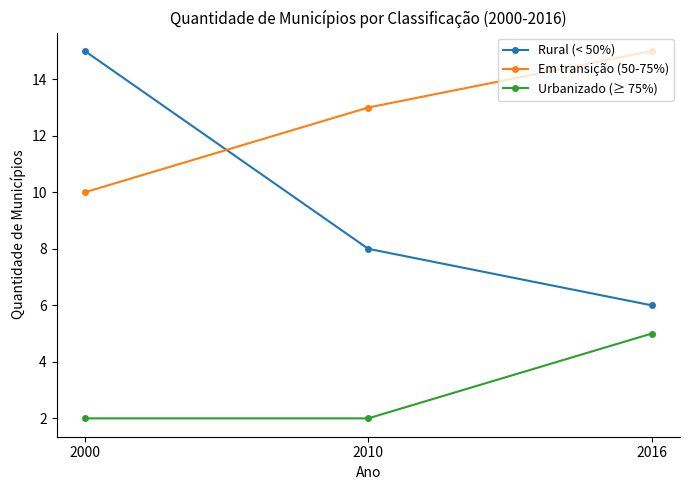

What are all the series names shown in the legend?

Rural (< 50%), Em transição (50-75%), Urbanizado (≥ 75%)